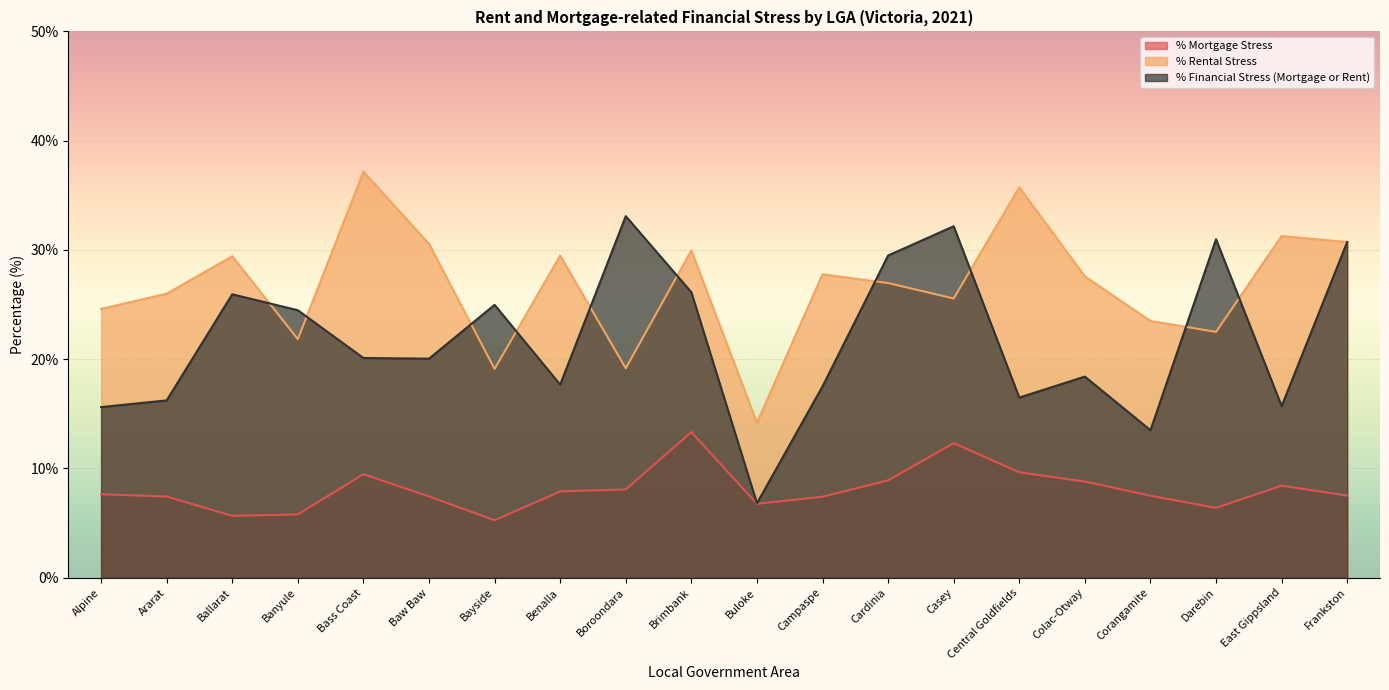

What position from the right is Colac-Otway?

5